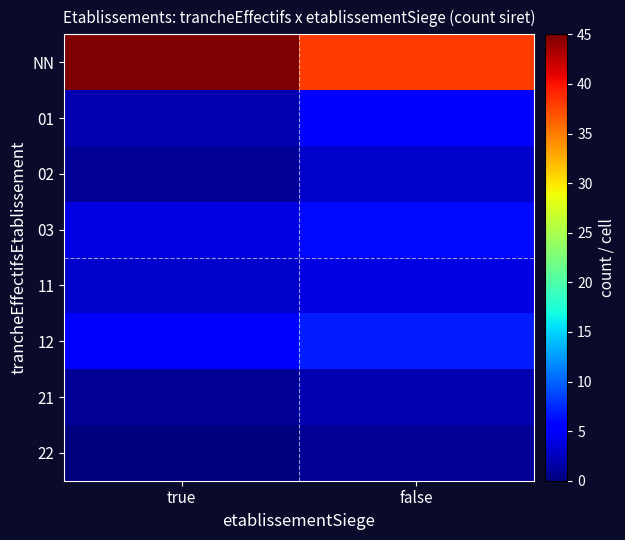

Reading right to left, extract all data points from this chart.

NN: false=38	true=45
01: false=5	true=2
02: false=3	true=1
03: false=6	true=4
11: false=4	true=3
12: false=7	true=5
21: false=2	true=1
22: false=1	true=0